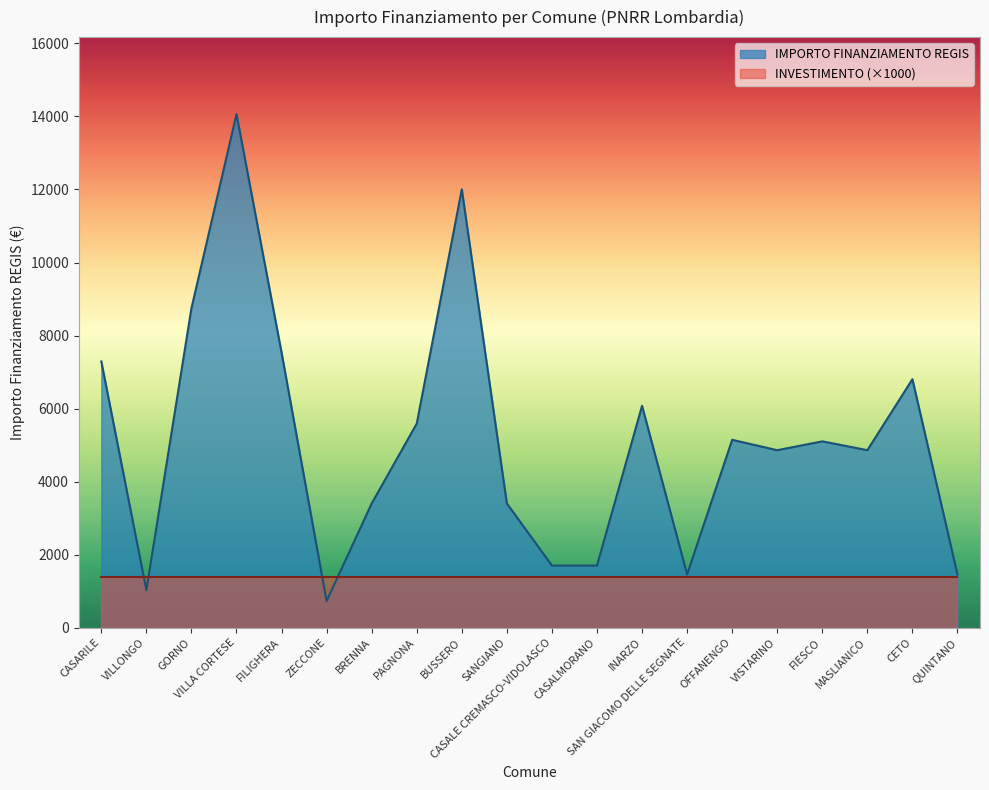

Rank the categories by value from lowest to highest.

ZECCONE, VILLONGO, SAN GIACOMO DELLE SEGNATE, QUINTANO, CASALE CREMASCO-VIDOLASCO, CASALMORANO, BRENNA, SANGIANO, VISTARINO, MASLIANICO, FIESCO, OFFANENGO, PAGNONA, INARZO, CETO, CASARILE, FILIGHERA, GORNO, BUSSERO, VILLA CORTESE